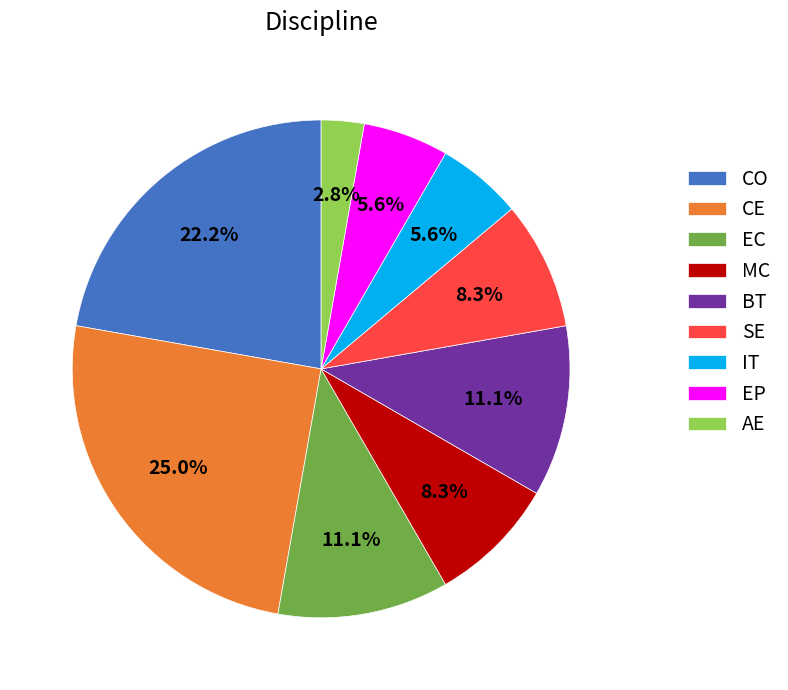

Approximately how many times larger is the value at AE compared to CE?

0.1